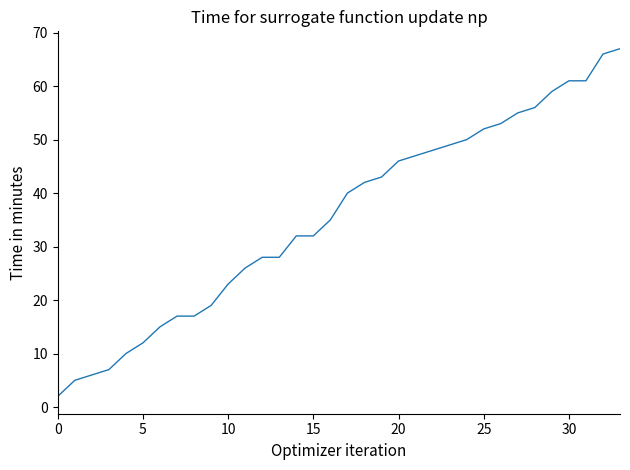

What is the greatest value displayed?

67